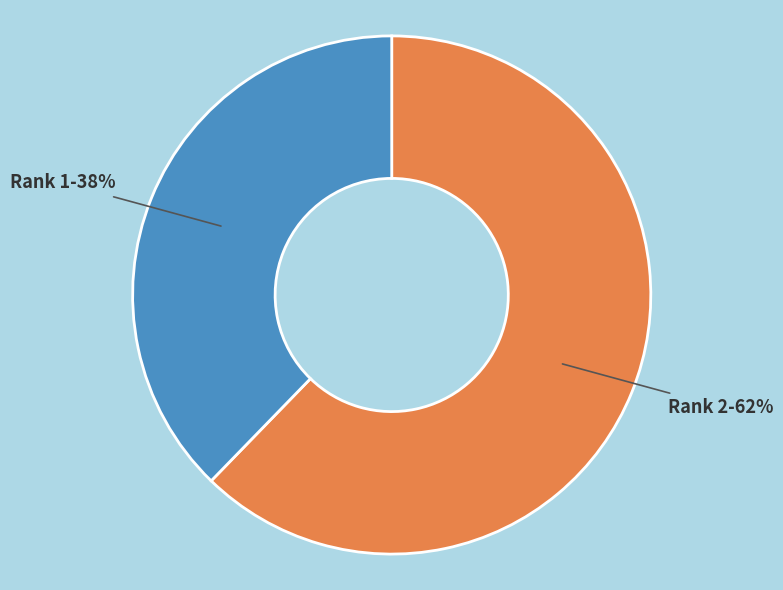

What is the majority slice?

Rank 2